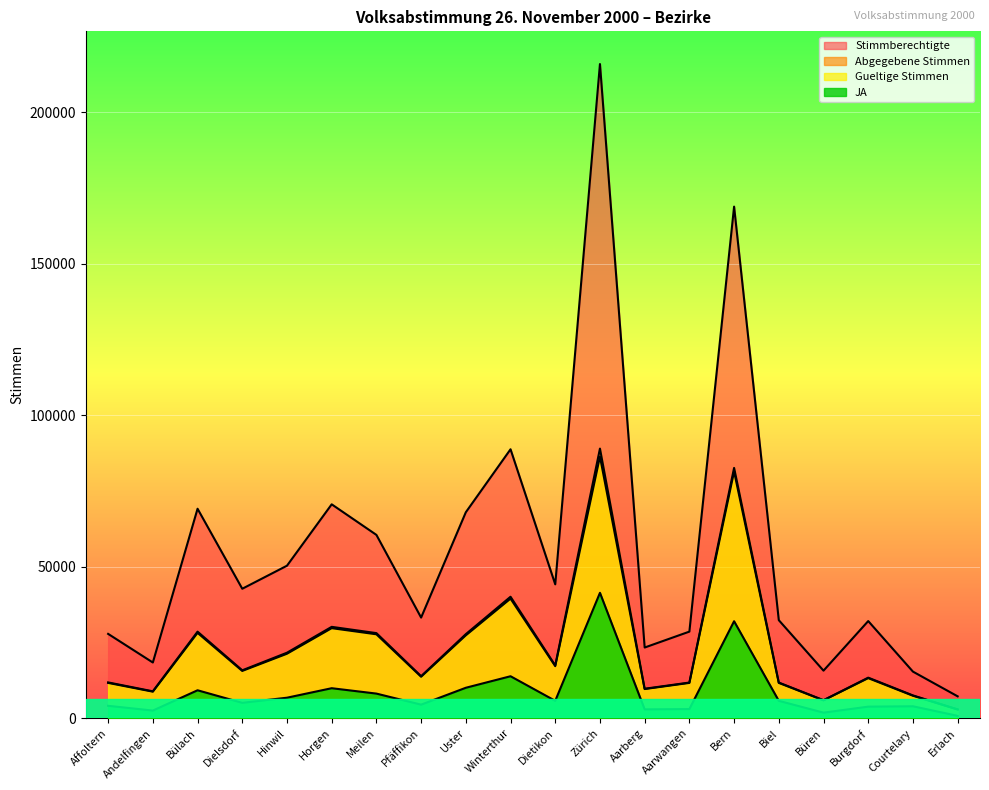

True or false: Stimmberechtigte and Gueltige Stimmen cross at least once.

False